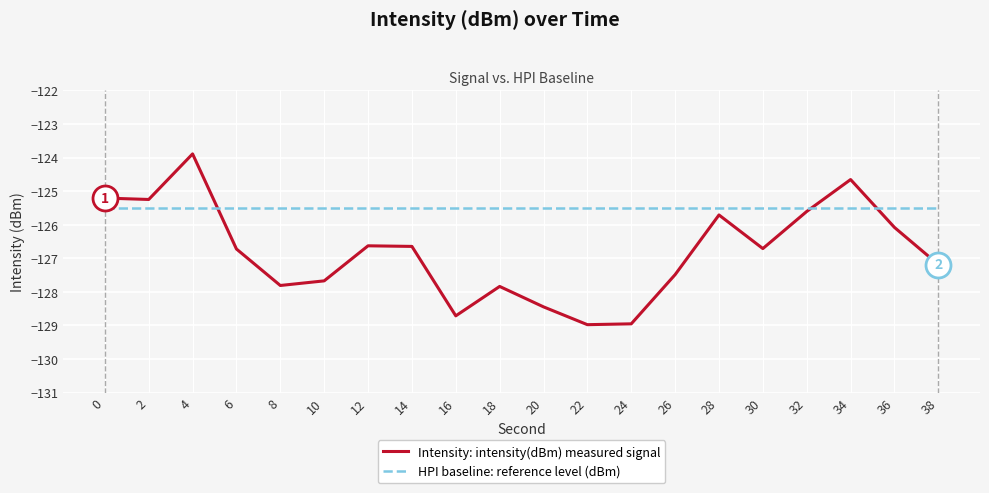

Reading left to right, transcribe all the data shown in this chart.

Intensity: intensity(dBm) measured signal: 0=-125.2	2=-125.2	4=-123.9	6=-126.7	8=-127.8	10=-127.7	12=-126.6	14=-126.6	16=-128.7	18=-127.8	20=-128.4	22=-129.0	24=-129.0	26=-127.5	28=-125.7	30=-126.7	32=-125.6	34=-124.7	36=-126.1	38=-127.2
HPI baseline: reference level (dBm): 0=-125.5	2=-125.5	4=-125.5	6=-125.5	8=-125.5	10=-125.5	12=-125.5	14=-125.5	16=-125.5	18=-125.5	20=-125.5	22=-125.5	24=-125.5	26=-125.5	28=-125.5	30=-125.5	32=-125.5	34=-125.5	36=-125.5	38=-125.5